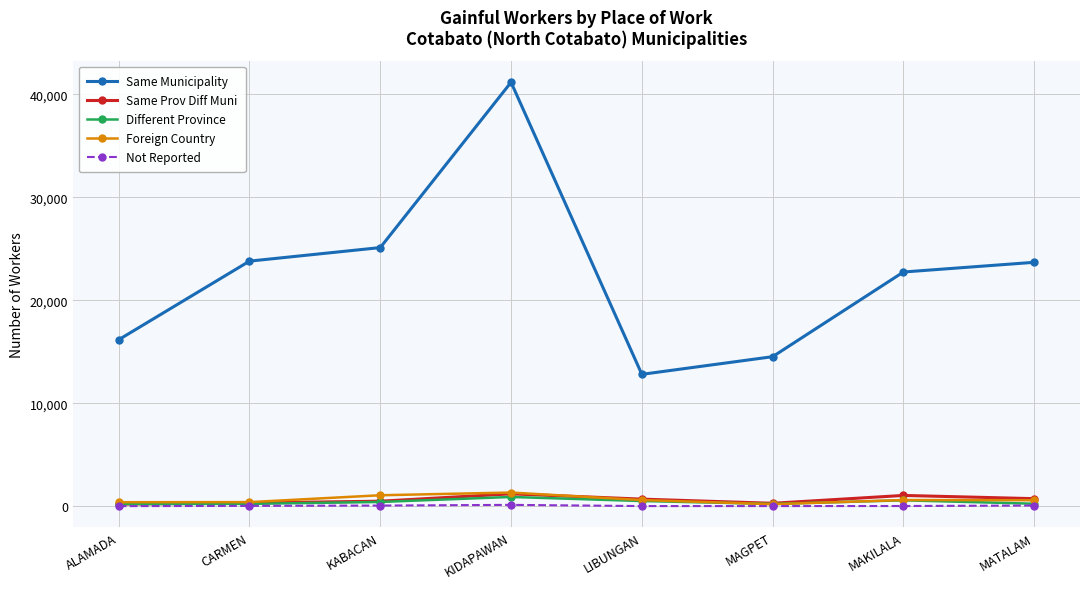

Is it true that Same Municipality equals 30824 at MAKILALA?

False